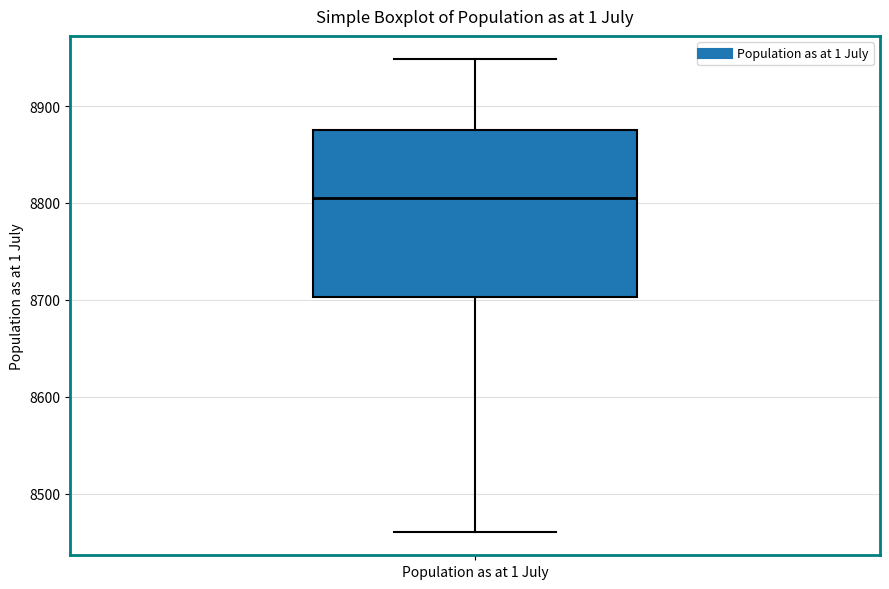

Where does the lower whisker of the box for Population as at 1 July end on the y-axis? The values are not printed on the chart, so give them approximately, as read against the axis.

8460